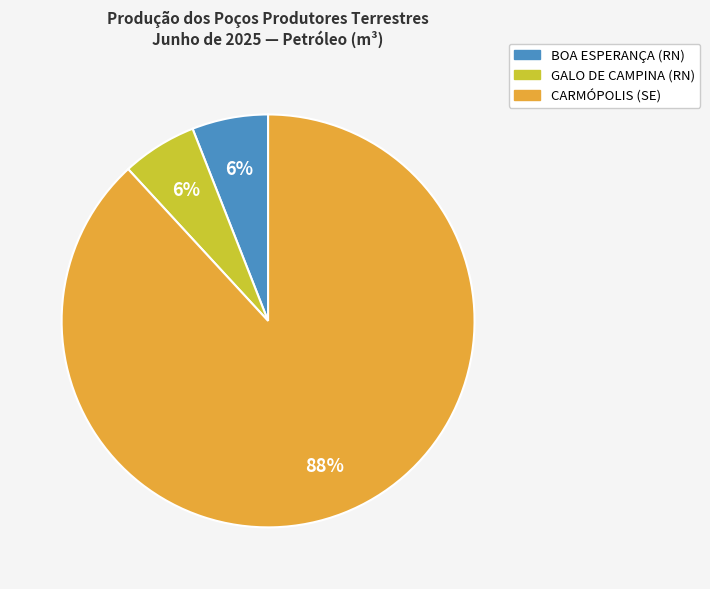

To the nearest percent, what is the difference between the largest and smallest slice percentages?

82%